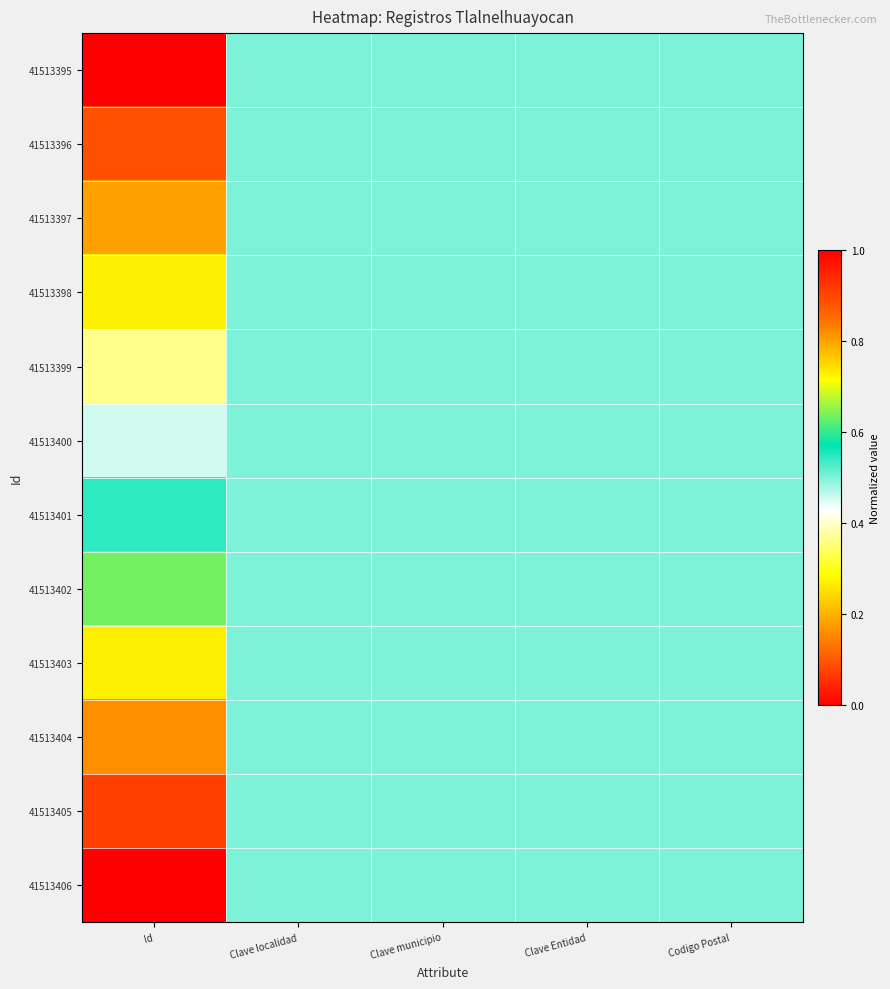

At how many categories does at least one series exceed 0?

5